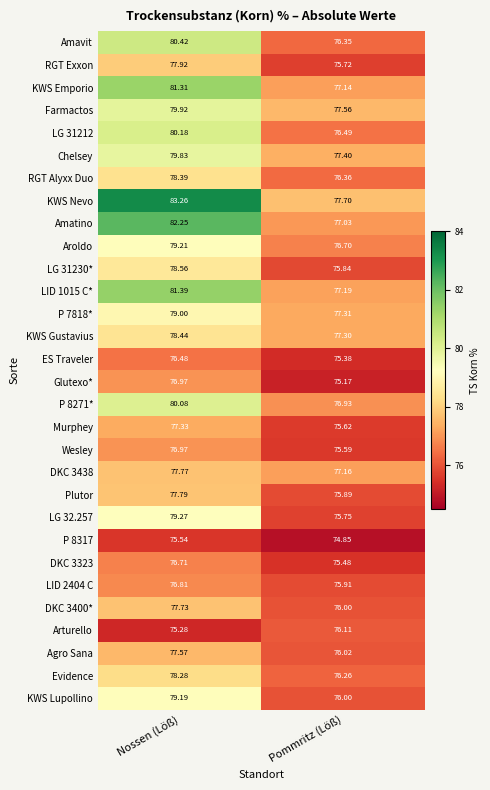

Between Nossen (Löß) and Pommritz (Löß), which series saw the biggest shift?

KWS Nevo